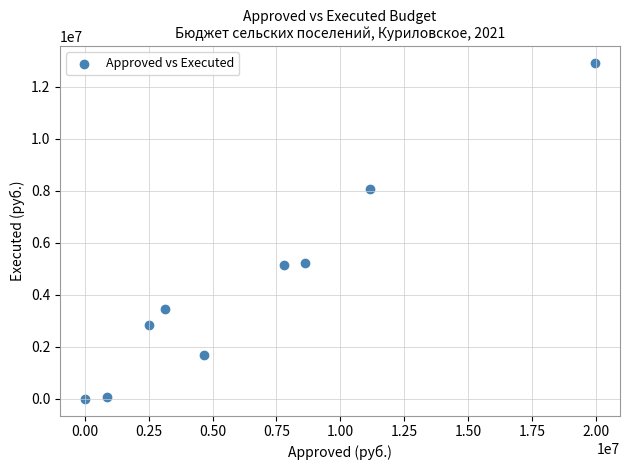

What is the range of X values (max minus min)?

19931335.3